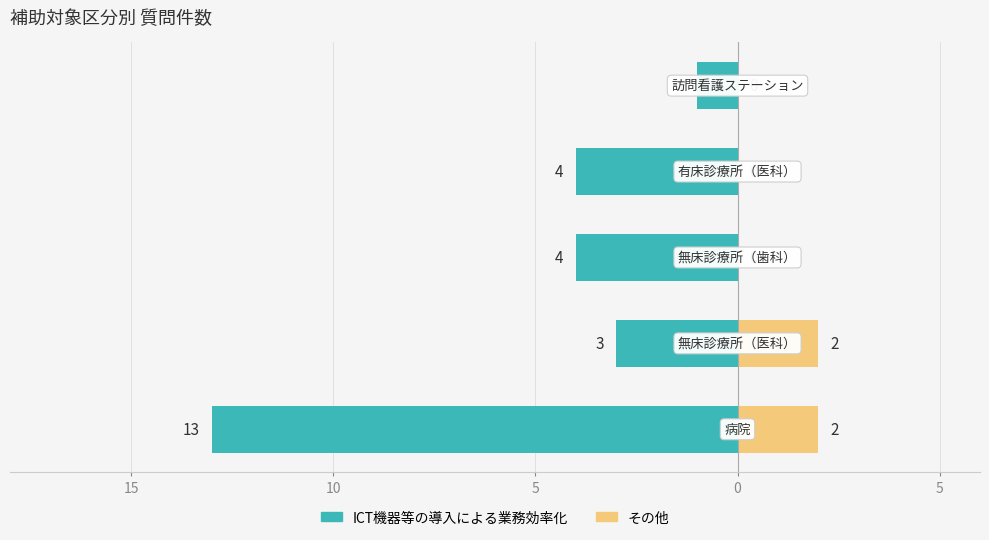

Are the bars grouped side by side (vs. stacked)?

Yes